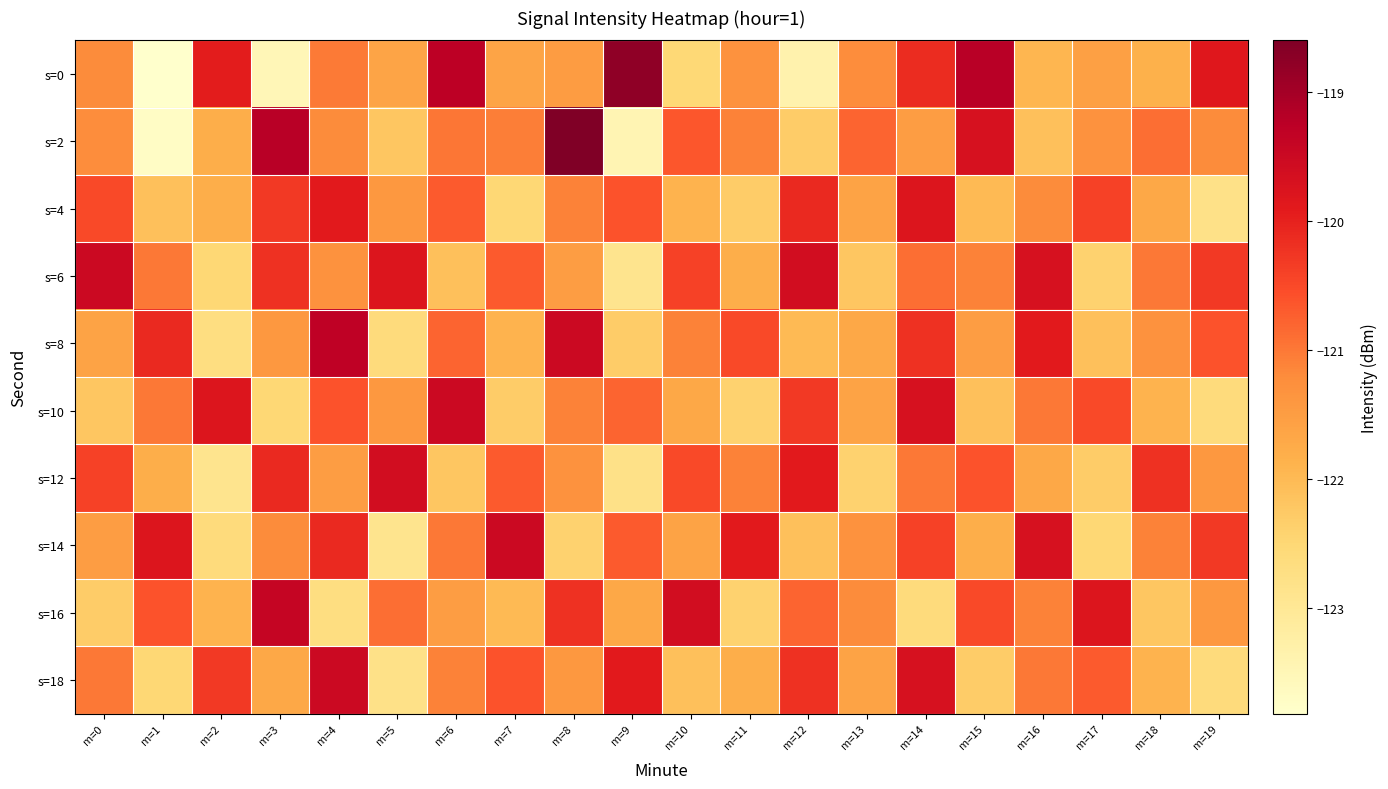

At which category is the sum across all series the highest?

m=14